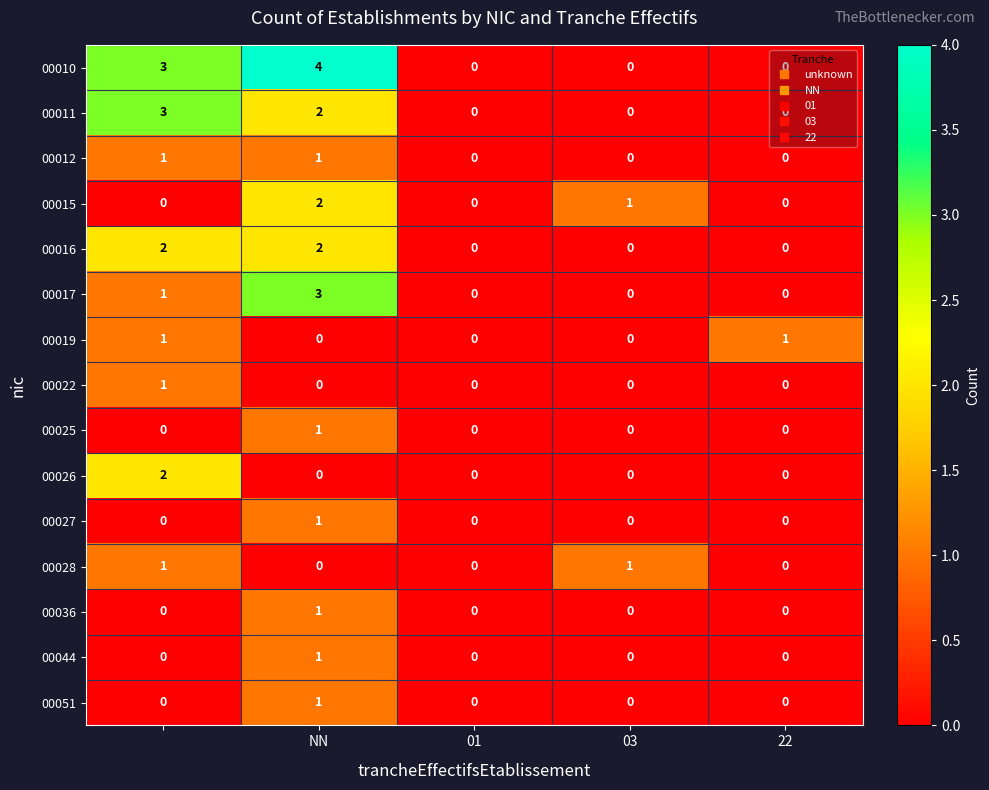

How many categories are shown in the chart?

5